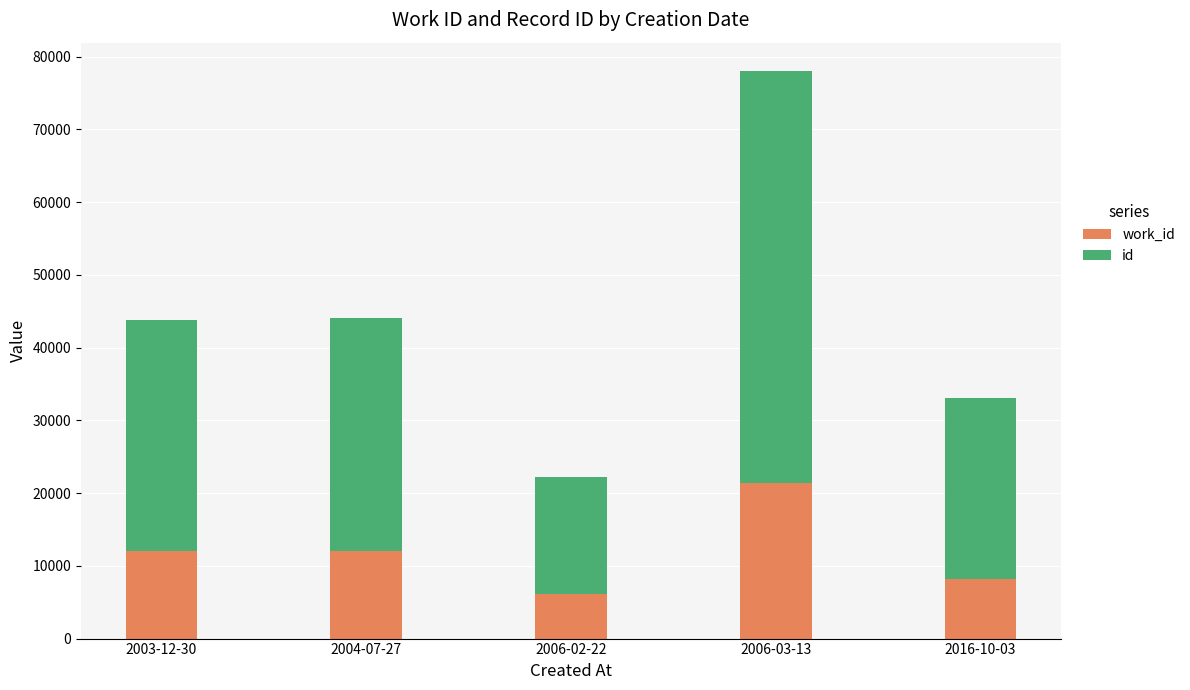

At which category is the sum across all series the highest?

2006-03-13